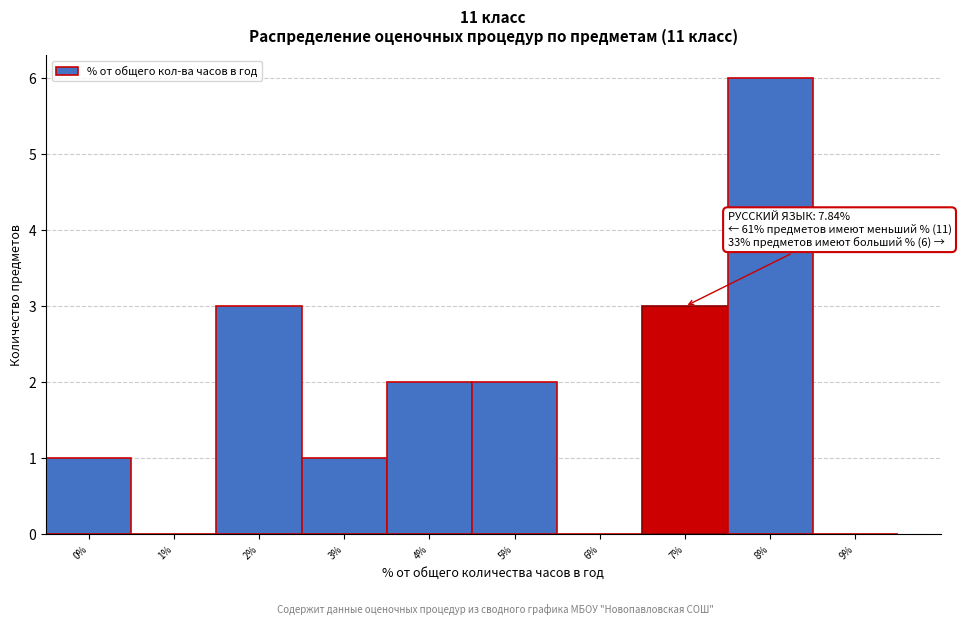

Reading left to right, transcribe all the data shown in this chart.

0%=1	1%=0	2%=3	3%=1	4%=2	5%=2	6%=0	7%=3	8%=6	9%=0